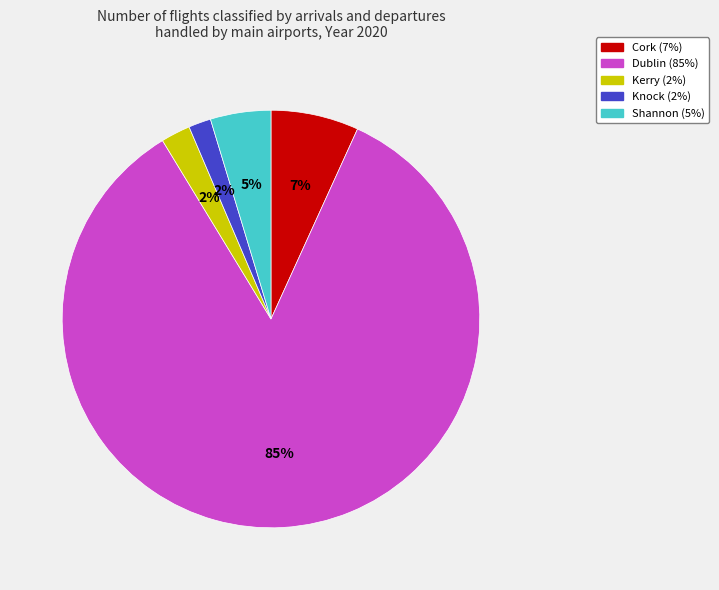

Between Shannon and Dublin, which is larger?

Dublin